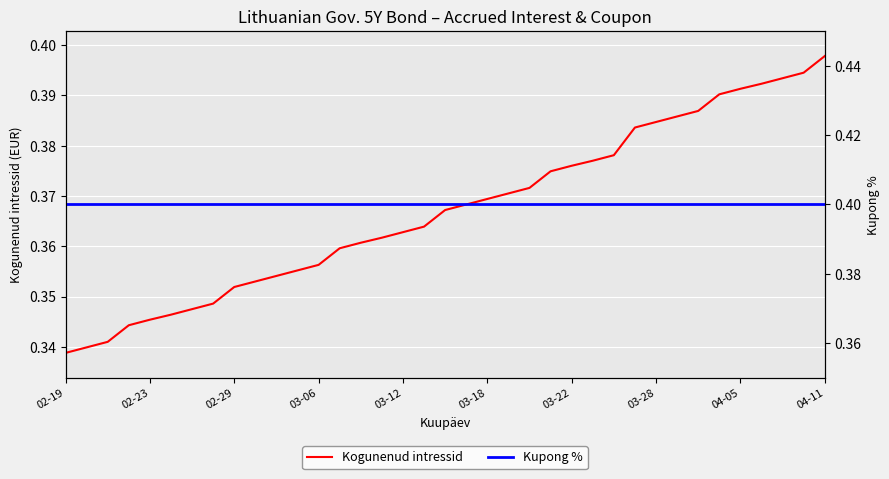

Which series changed the most between 23 and 31?

Kogunenud intressid